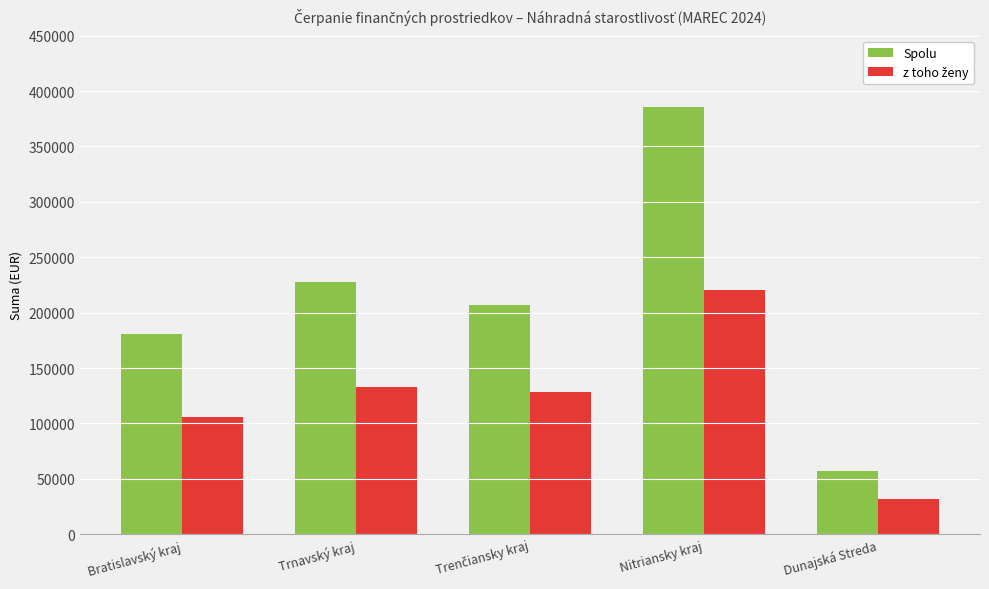

What value does the Spolu series have at Nitriansky kraj?

385190.0